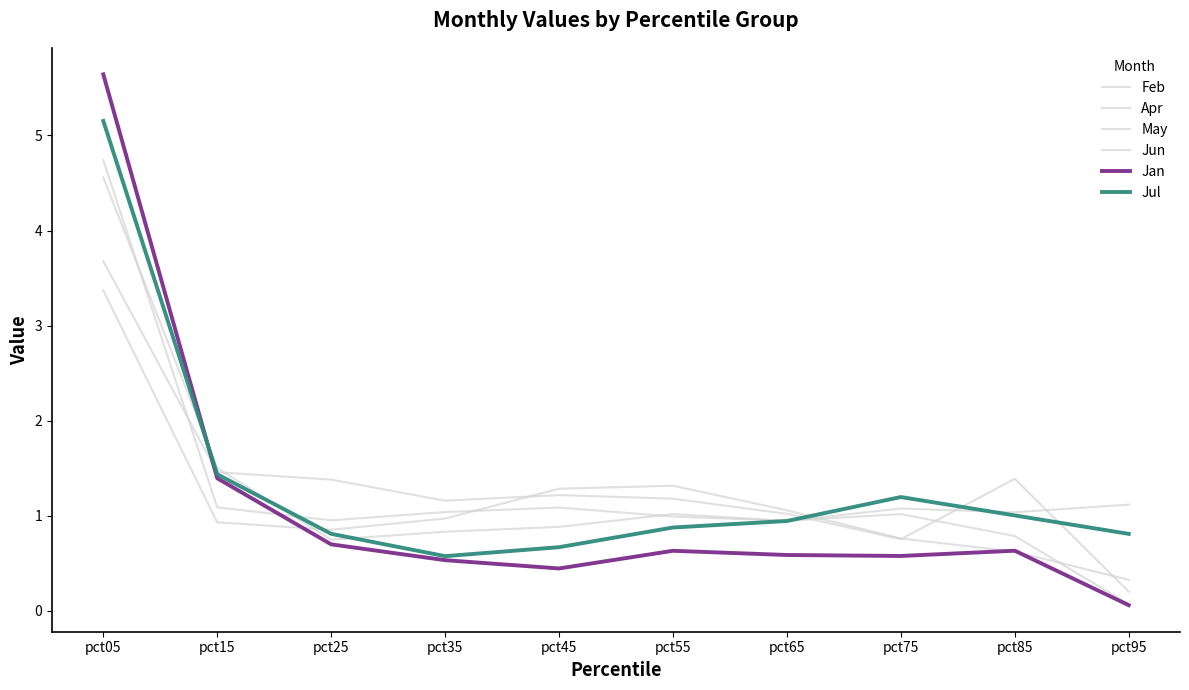

At how many categories does at least one series exceed 3?

1